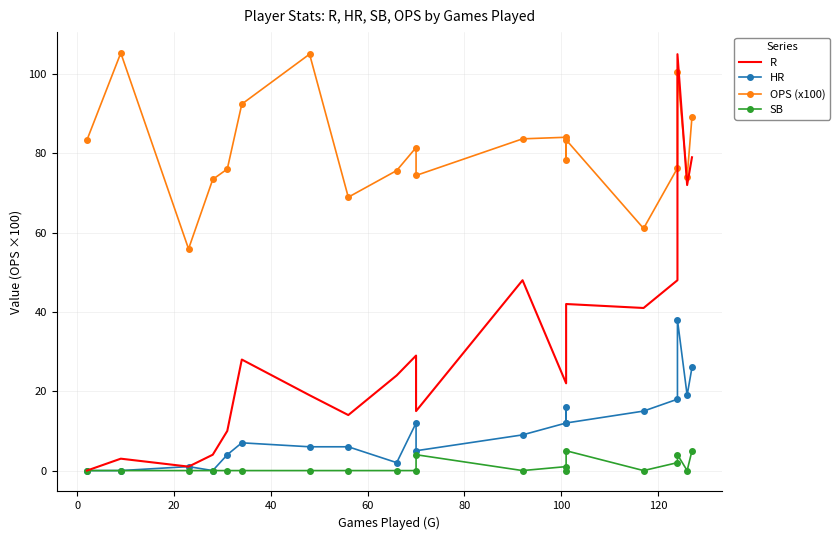

What is the difference between the maximum and minimum values in the OPS (x100) series?

49.4